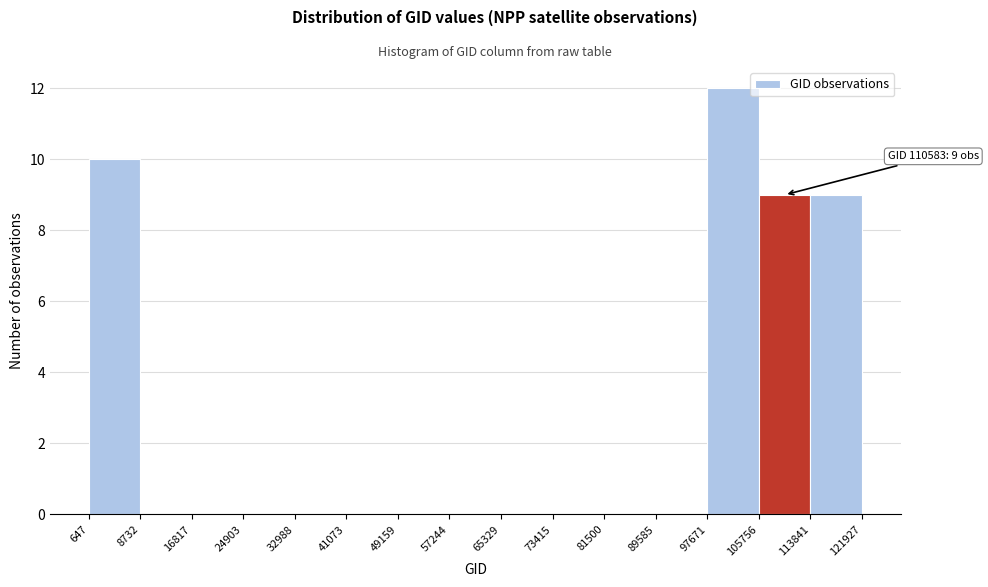

Which range on the x-axis has the tallest bar?

97671 to 105756